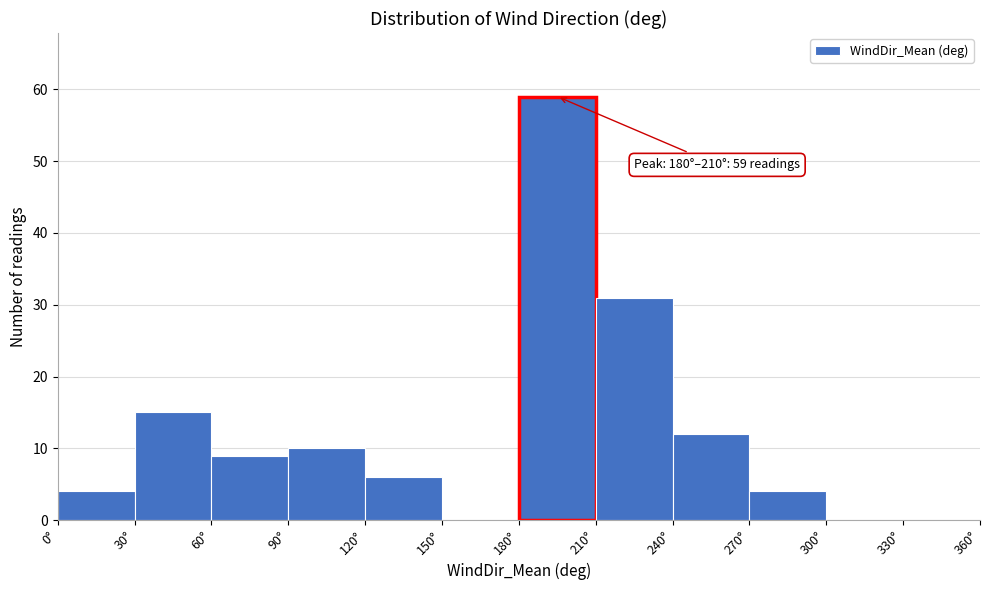

Which range on the x-axis has the tallest bar?

180 to 210